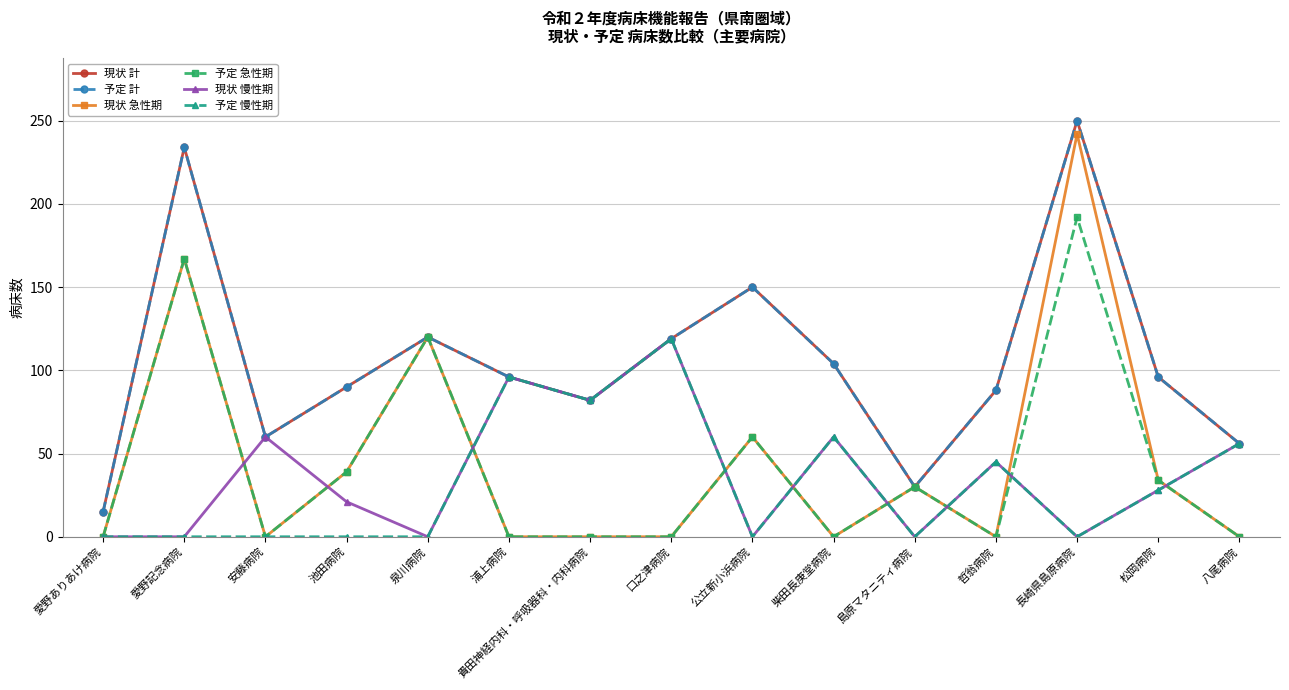

What is the difference between the highest and lowest values at 松岡病院?

68